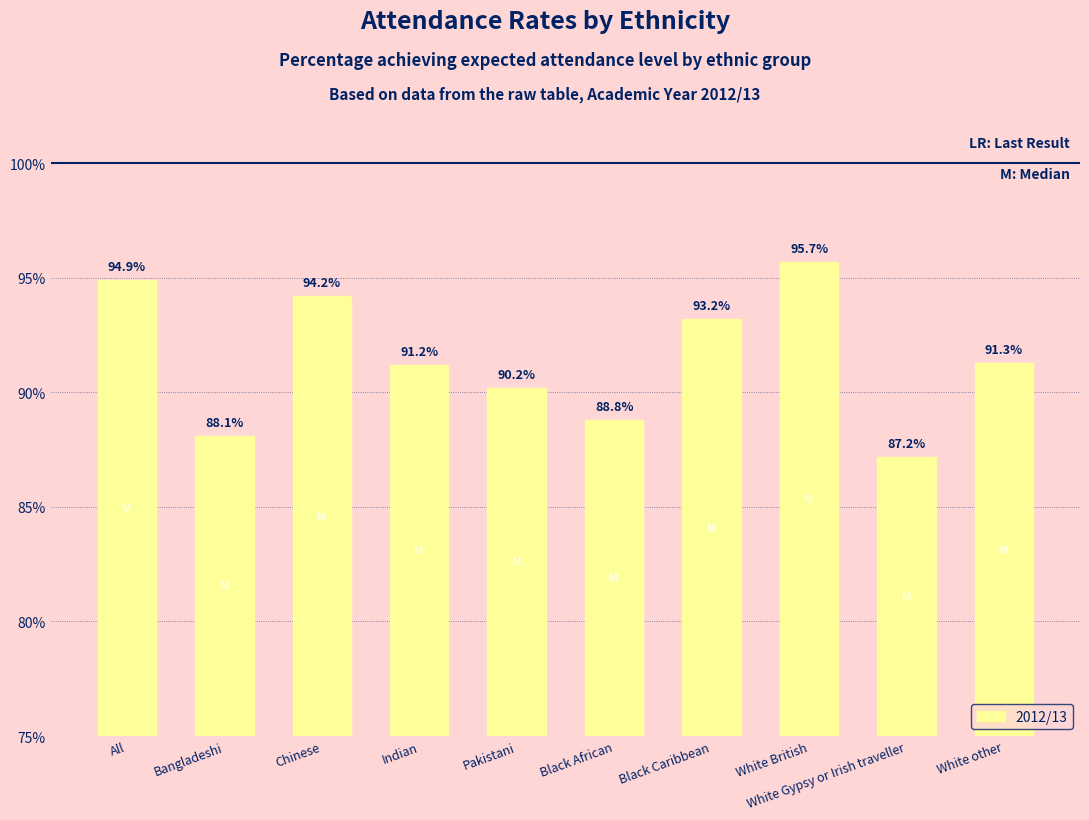

True or false: the data shows 125.3 at White British.

False